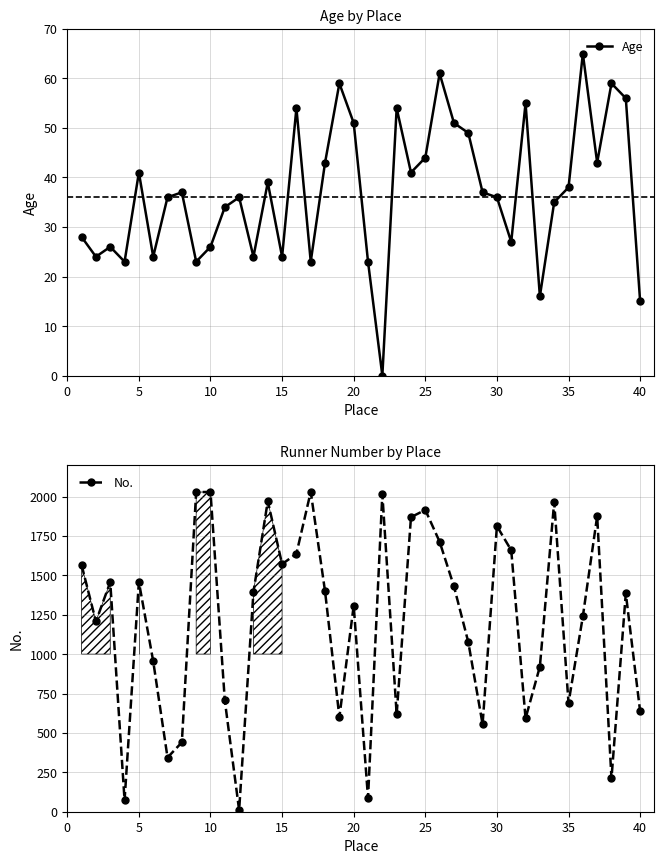

What is the greatest value displayed?

2030